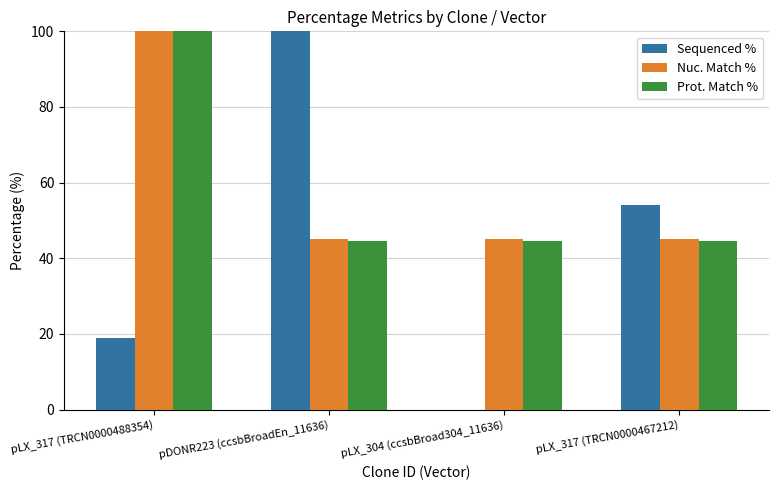

True or false: Prot. Match % has a value of 44.7 at pLX_304 (ccsbBroad304_11636).

True